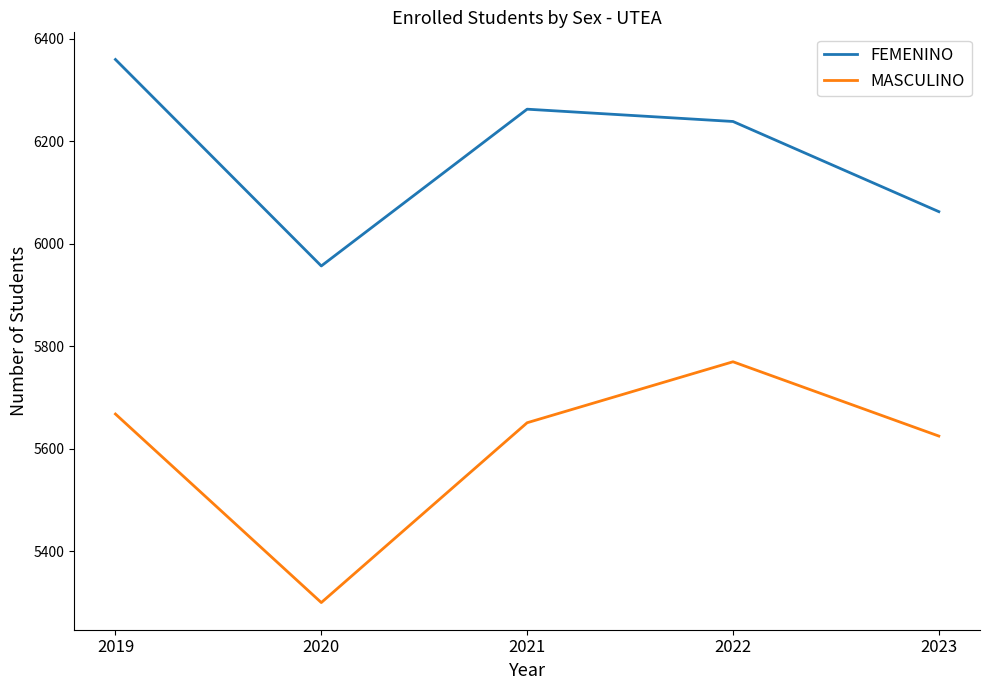

What is the difference between the maximum and second lowest values in the FEMENINO series?

297